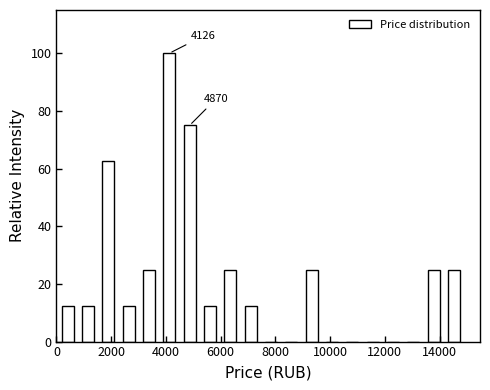

Around what value on the x-axis is the tallest bar? Give the approximate position of its centre, as read against the axis.

4200